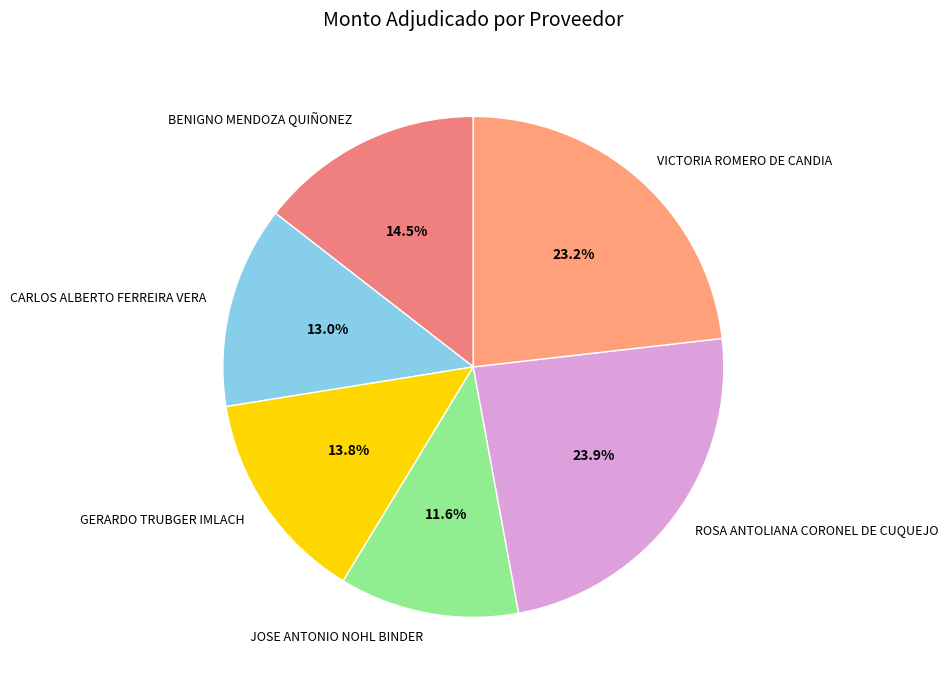

Which slice is the smallest?

JOSE ANTONIO NOHL BINDER